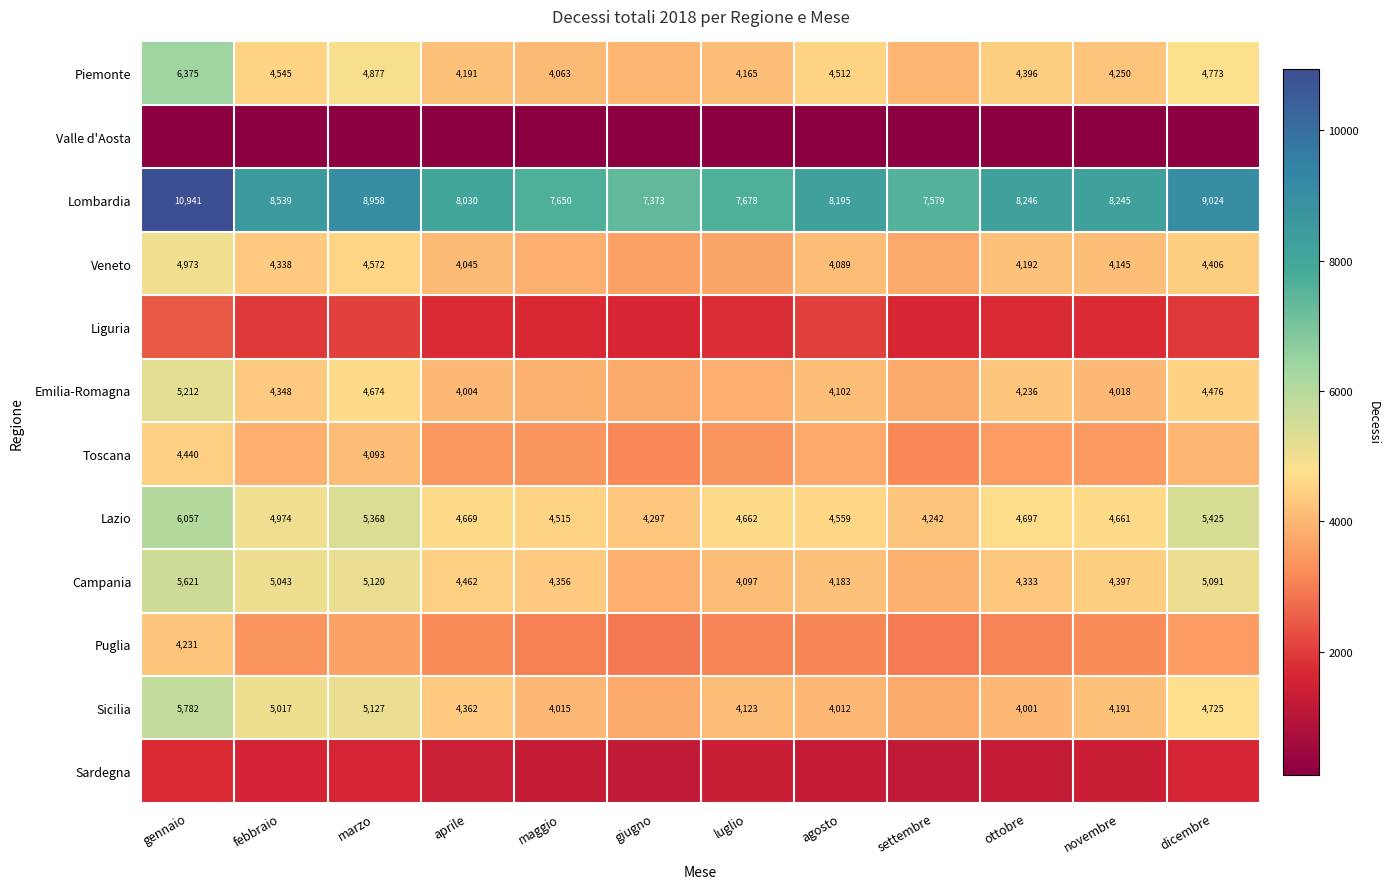

Count the number of data series in this chart.

12